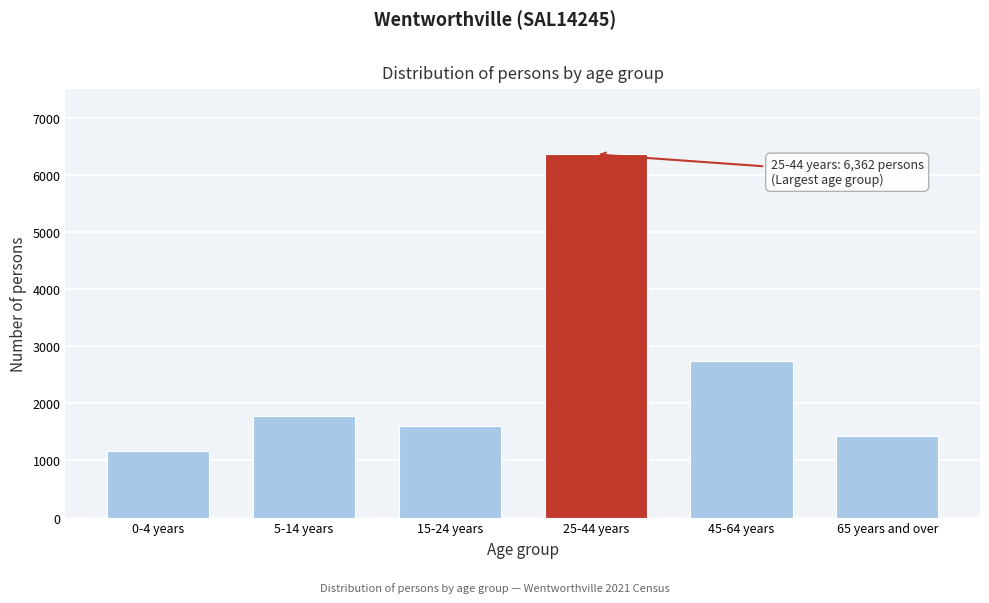

Reading left to right, what are all the values shown in this chart?

1169	1779	1611	6362	2745	1426